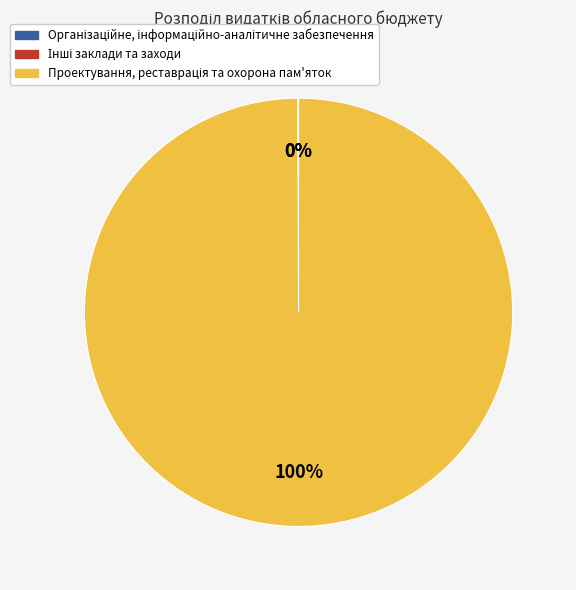

Is there any slice that represents more than half of the pie?

Yes